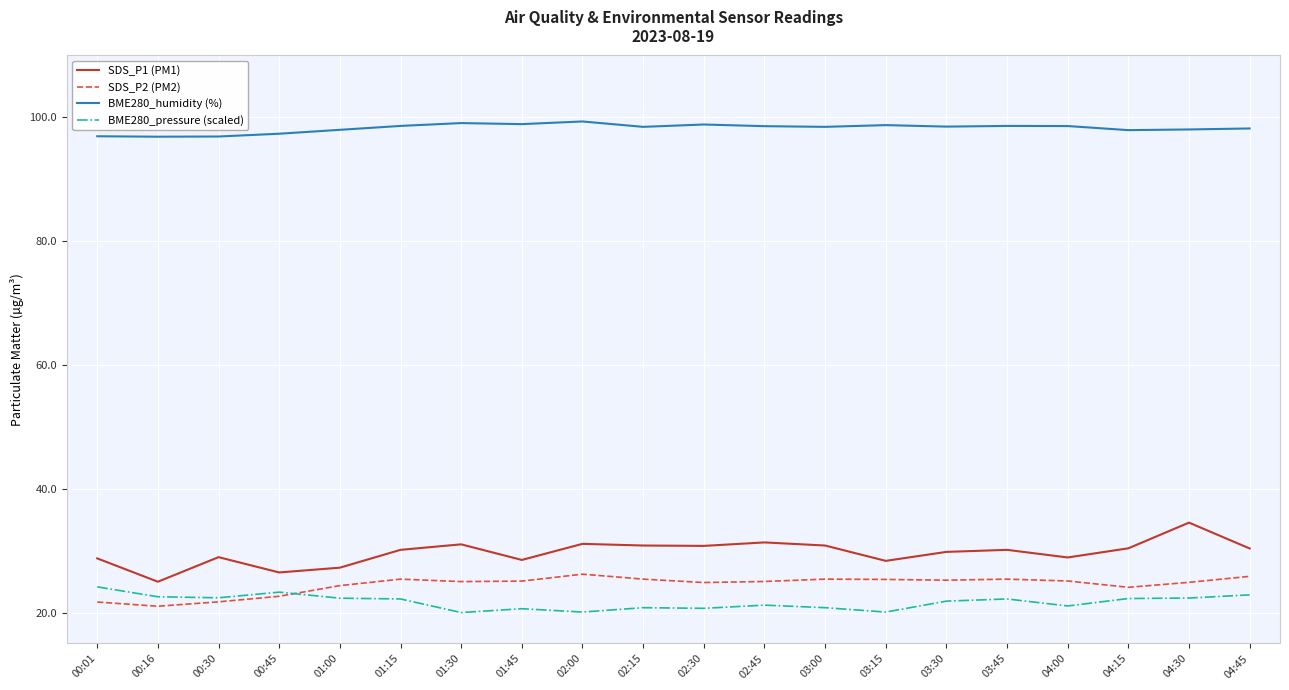

What position from the left is 00:16?

2